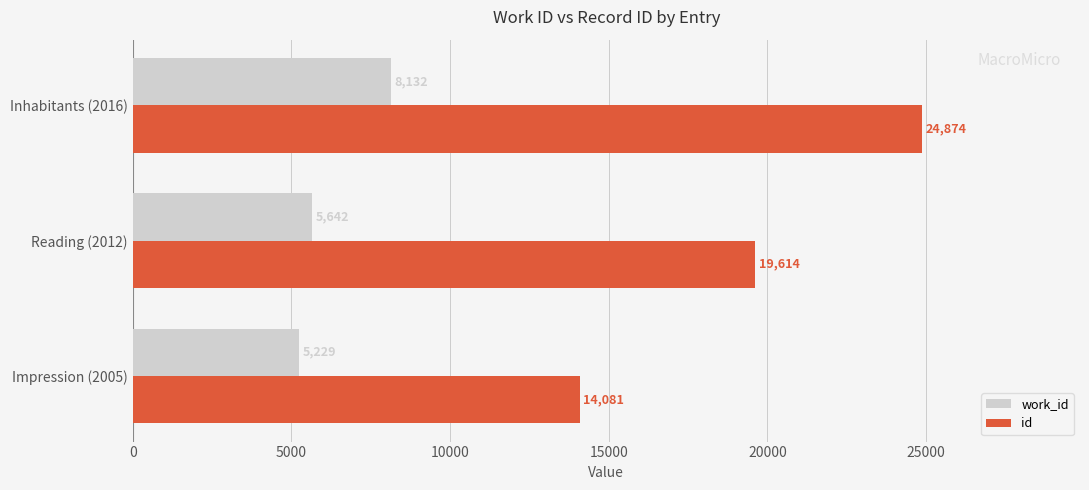

What is the difference between the maximum and minimum values in the work_id series?

2903